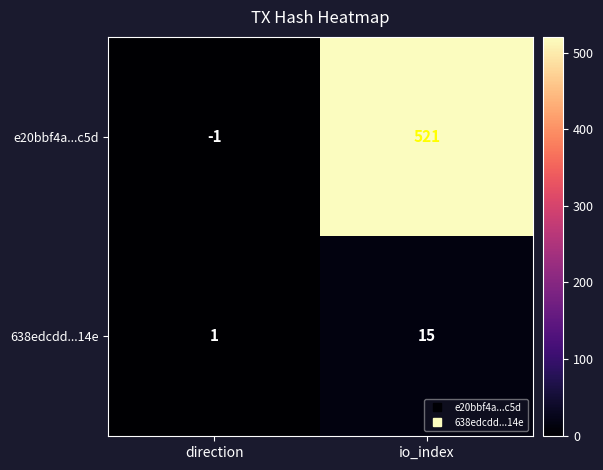

At io_index, list the series in order from smallest to largest.

638edcdd...14e, e20bbf4a...c5d